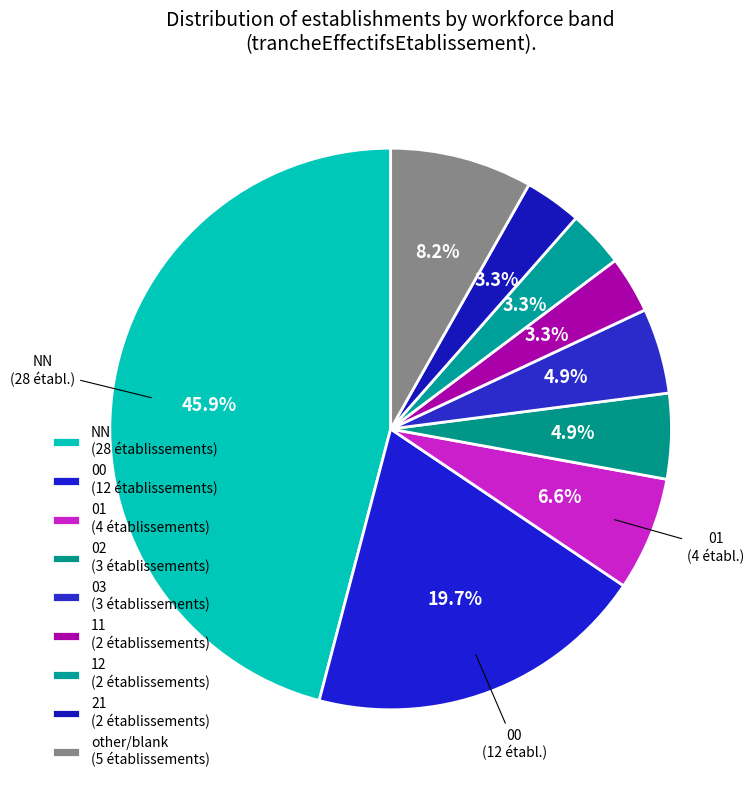

How many slices are in this pie chart?

9